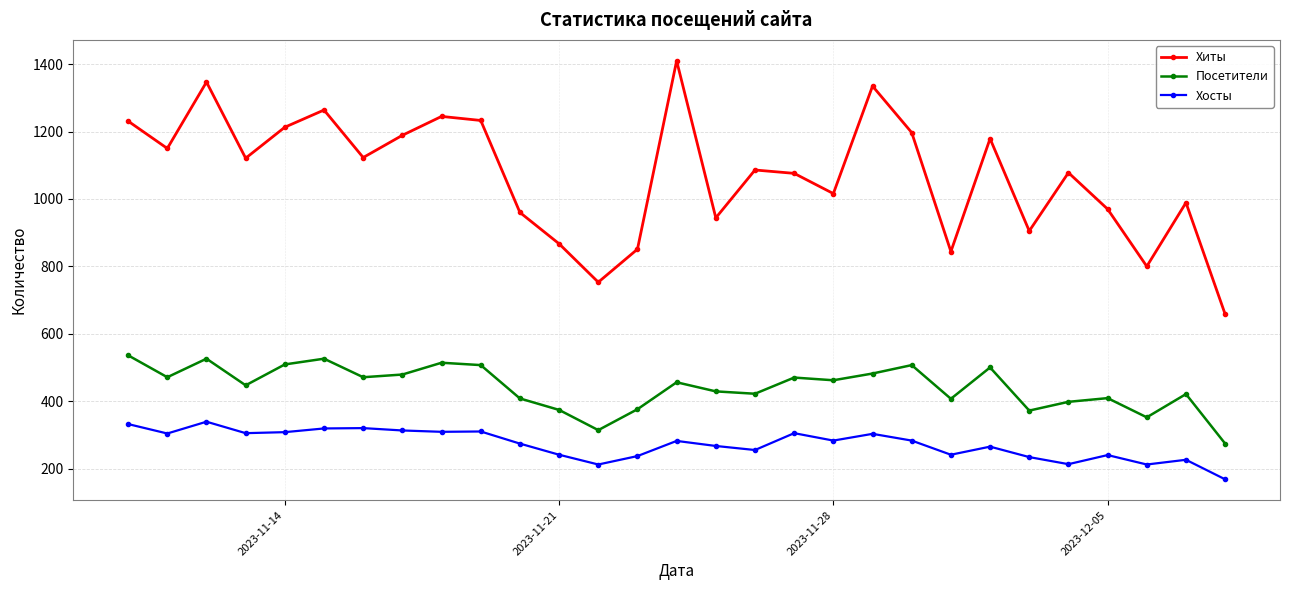

What is the average value of the Посетители series?

442